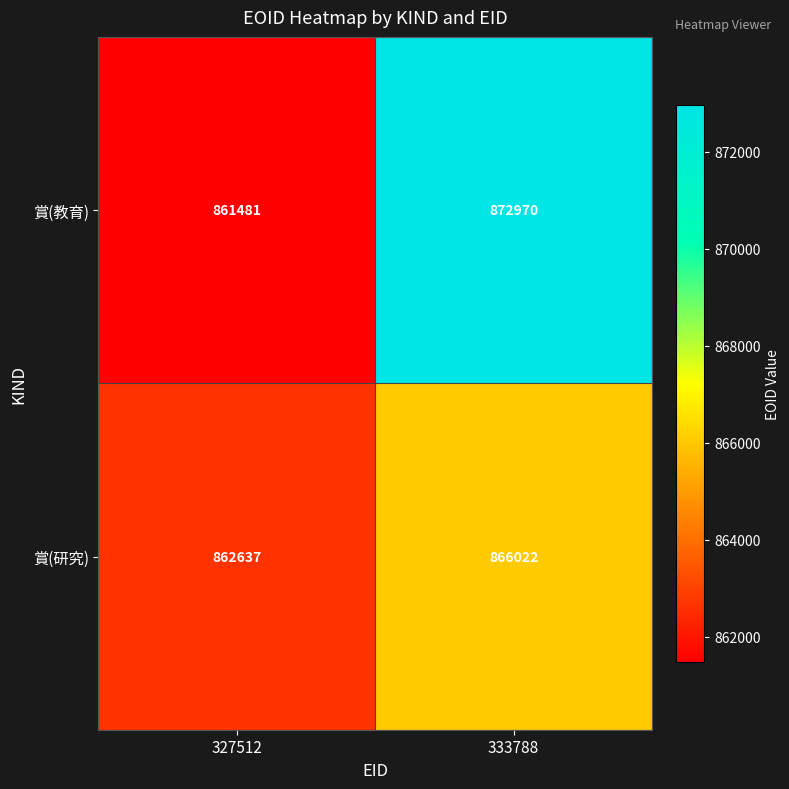

Which category has the lowest value across all series?

327512